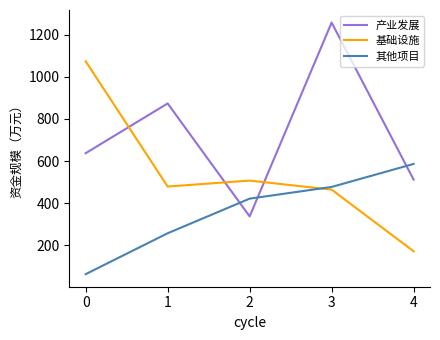

What is the maximum value for 基础设施?

1073.4